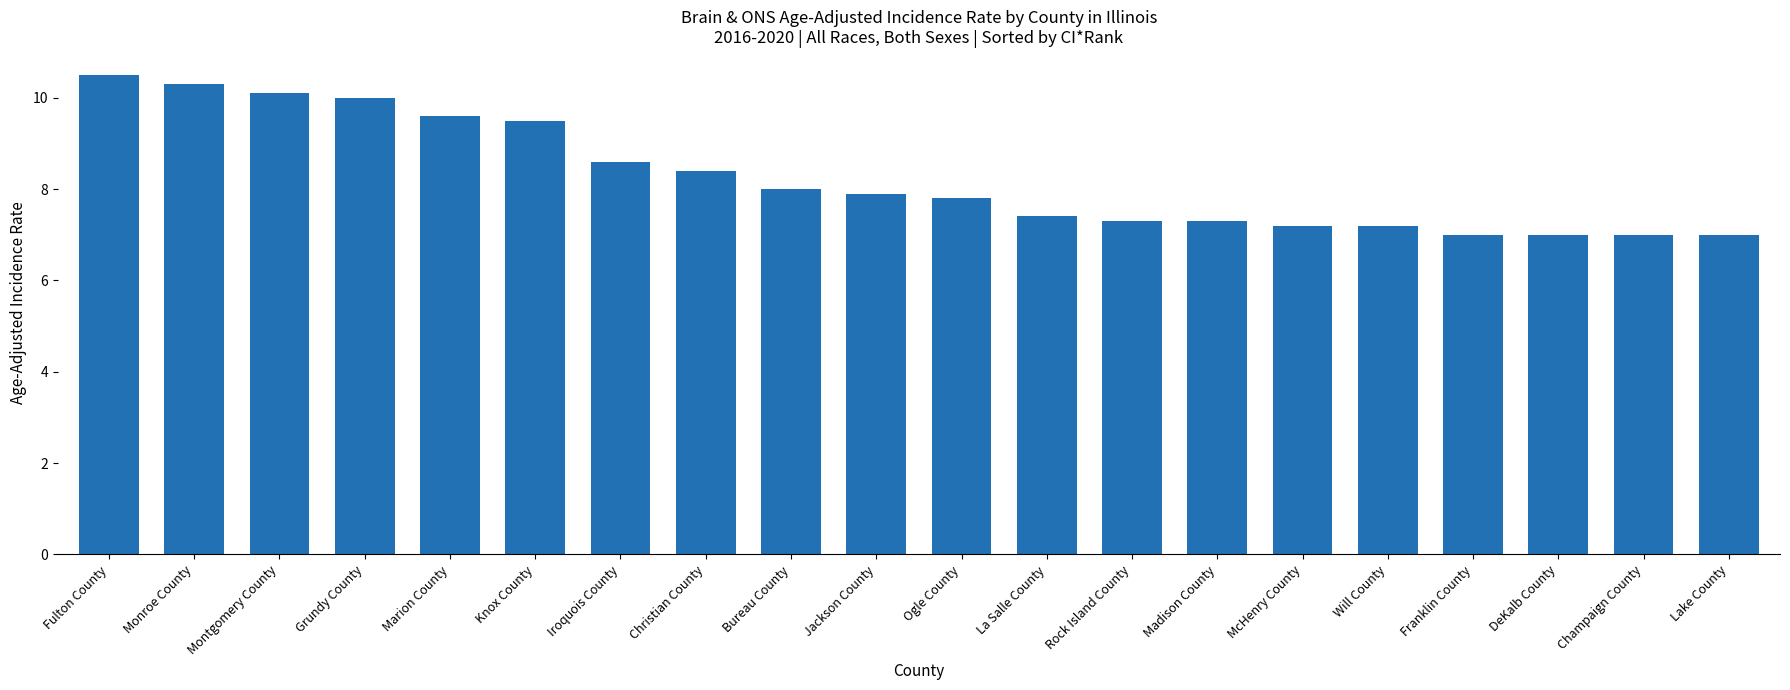

What is the maximum value shown in the chart?

10.5